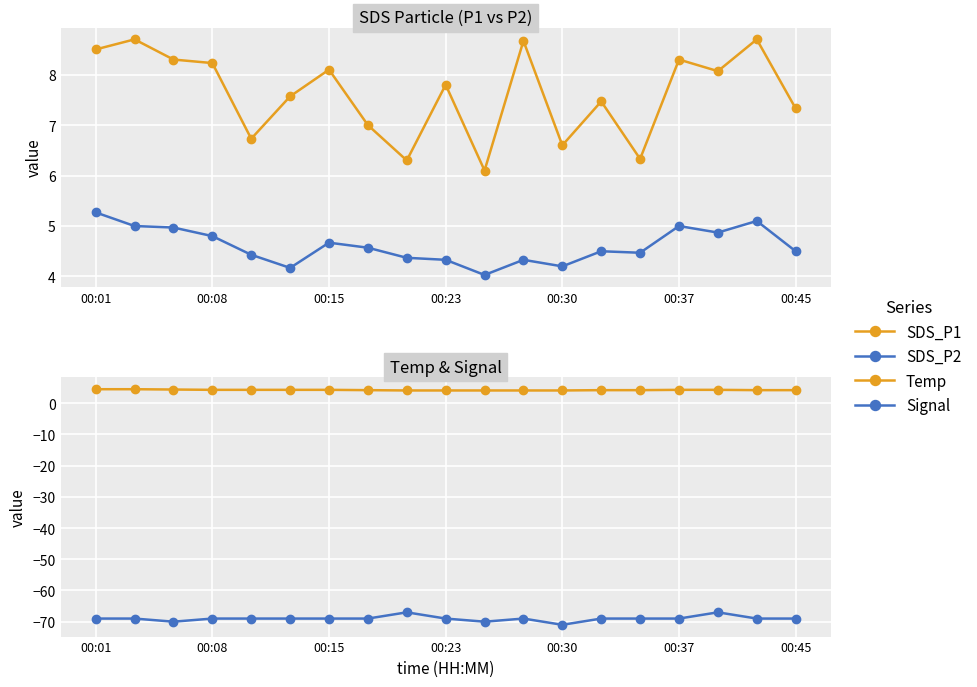

How many data points does each series have?

19